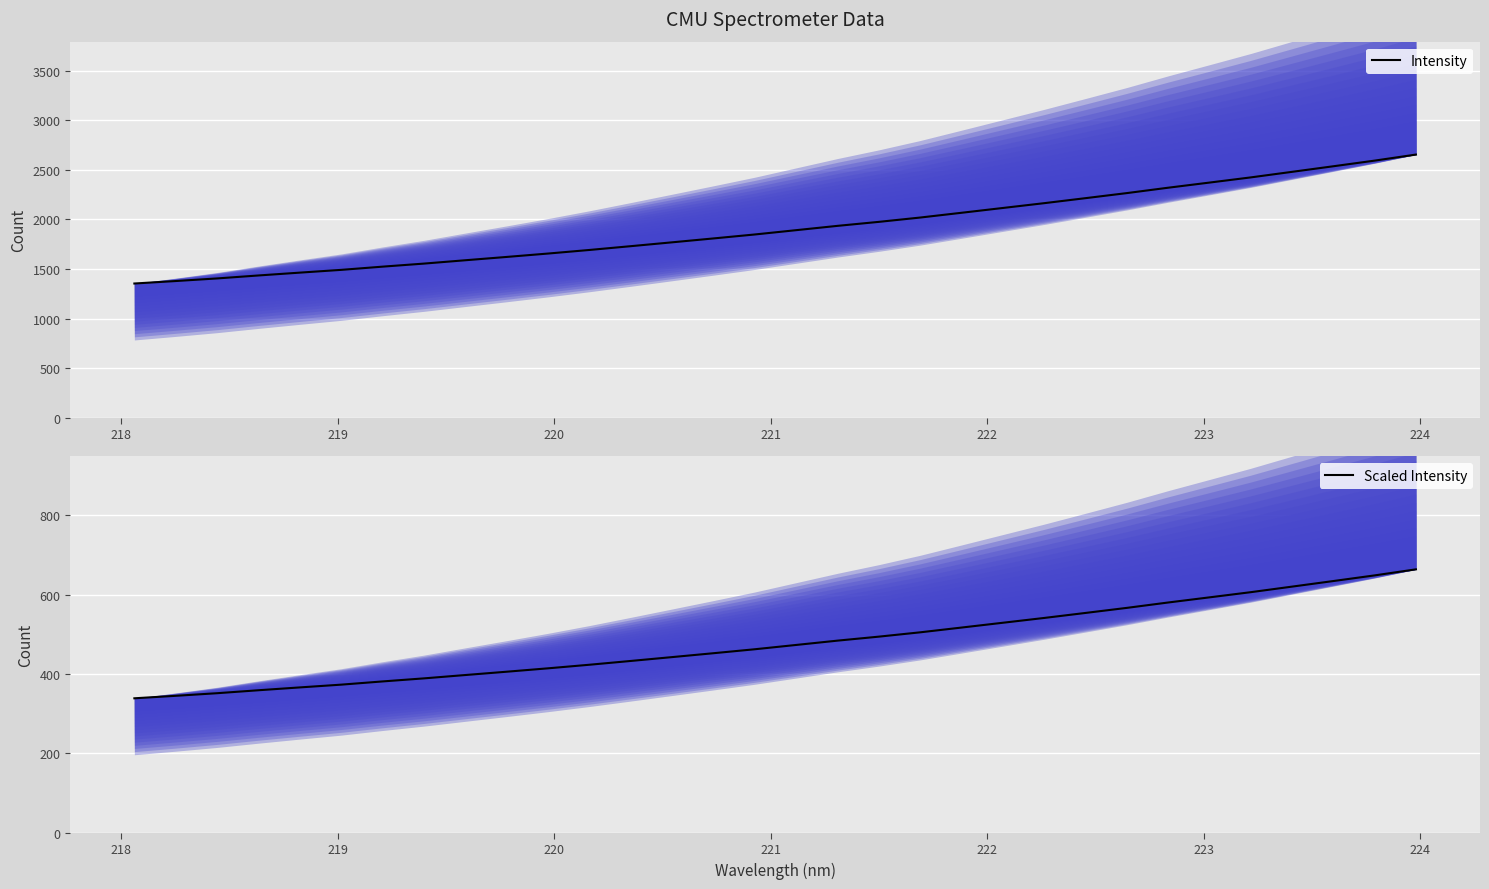

What is the maximum value for Intensity?

2653.3